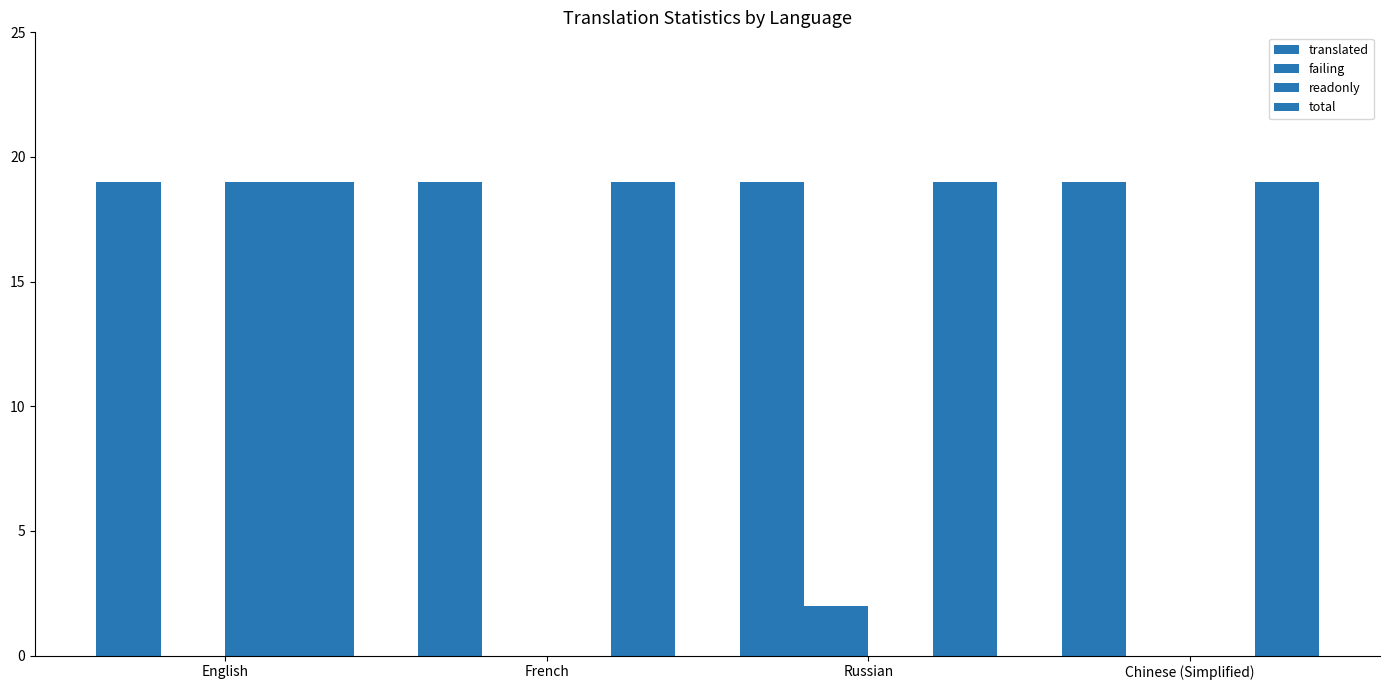

What is the highest value of the total series?

19